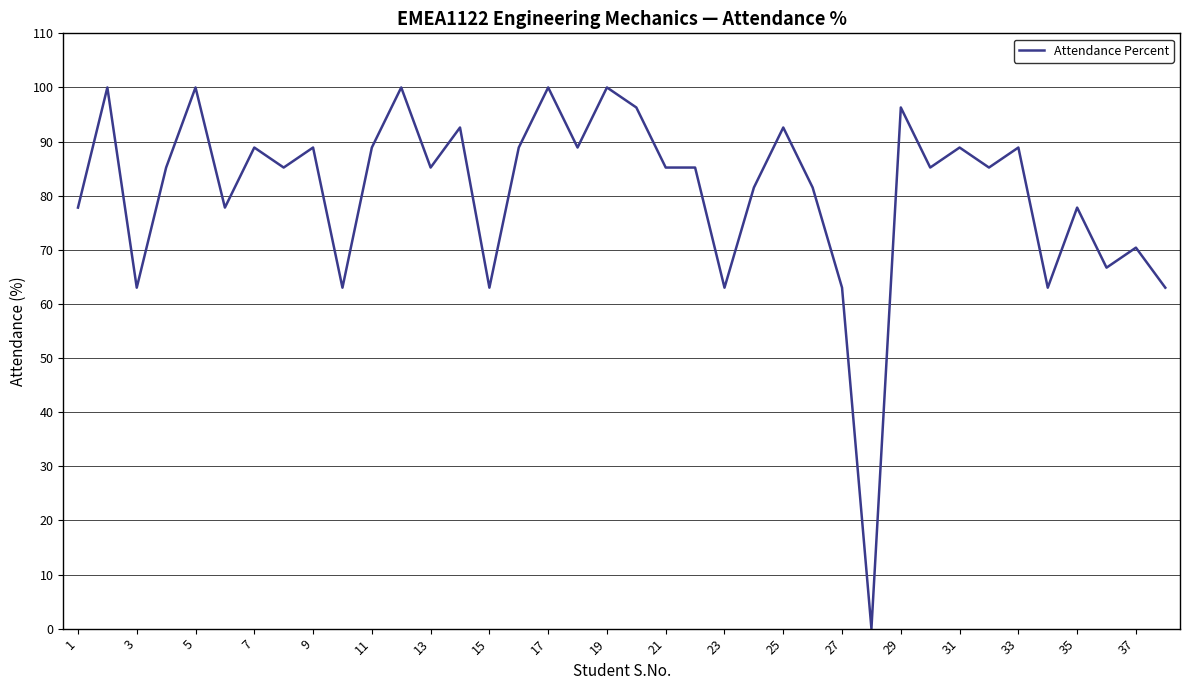

What is the difference between the maximum and minimum values?

100.0